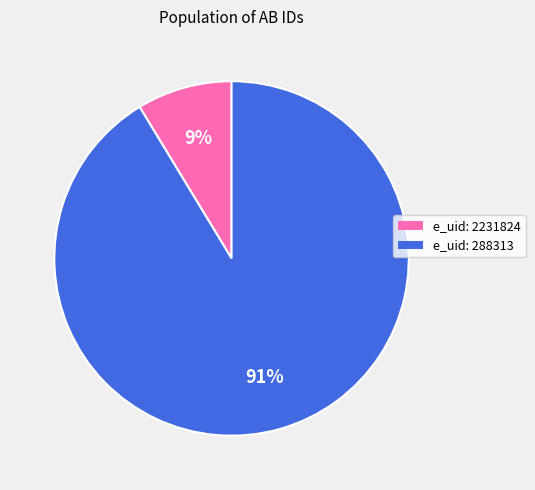

To the nearest percent, what is the average slice percentage?

50%